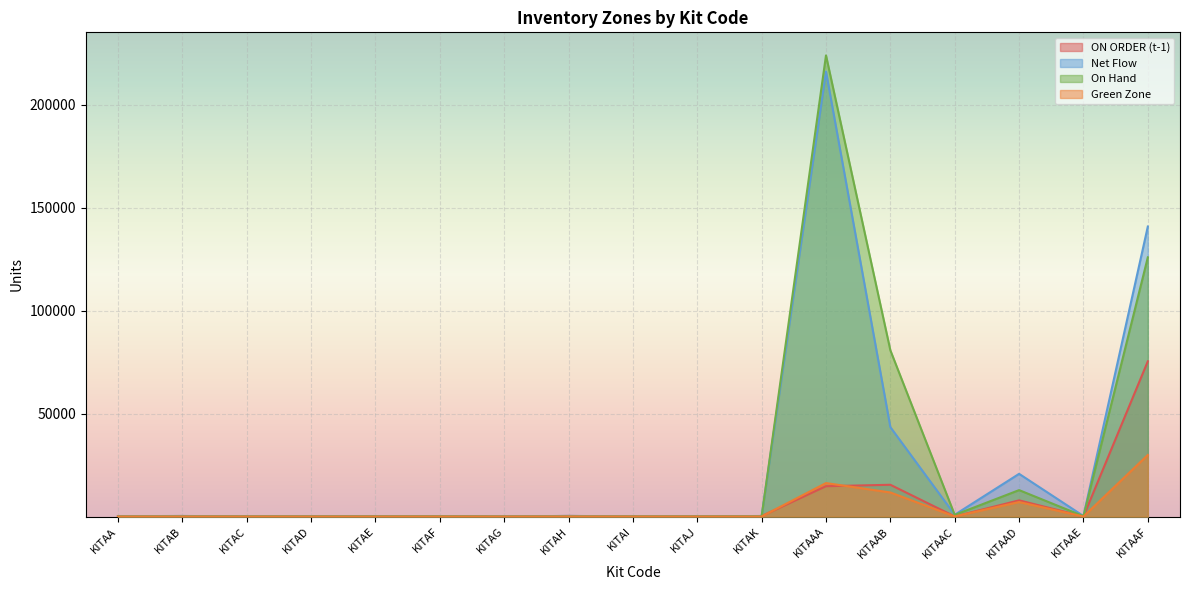

How many series are shown in this chart?

4